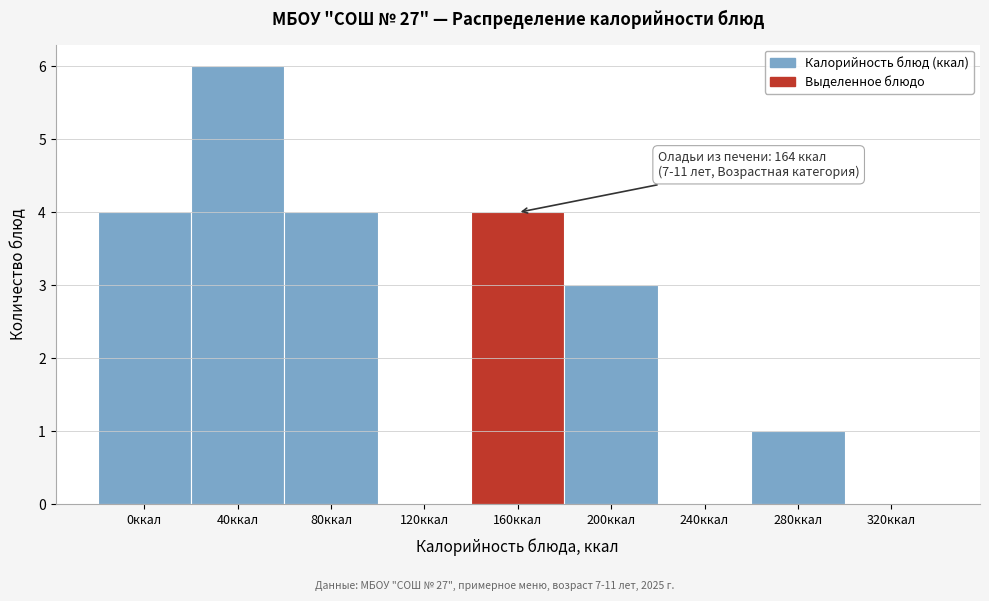

Reading left to right, extract all data points from this chart.

0ккал=4	40ккал=6	80ккал=4	120ккал=0	160ккал=4	200ккал=3	240ккал=0	280ккал=1	320ккал=0